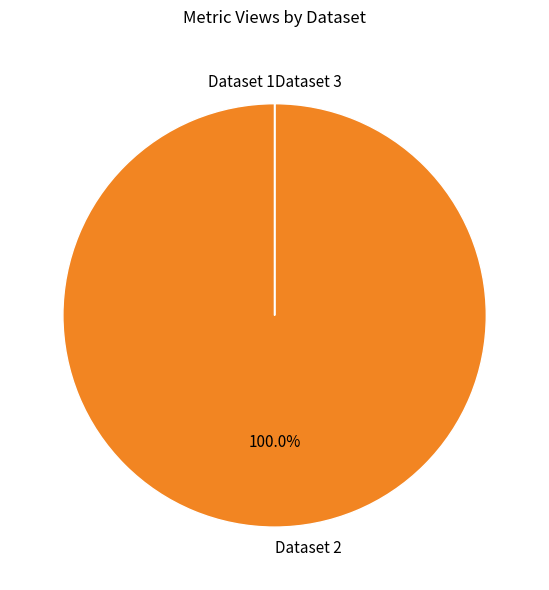

Which category has the biggest portion of the pie?

Dataset 2